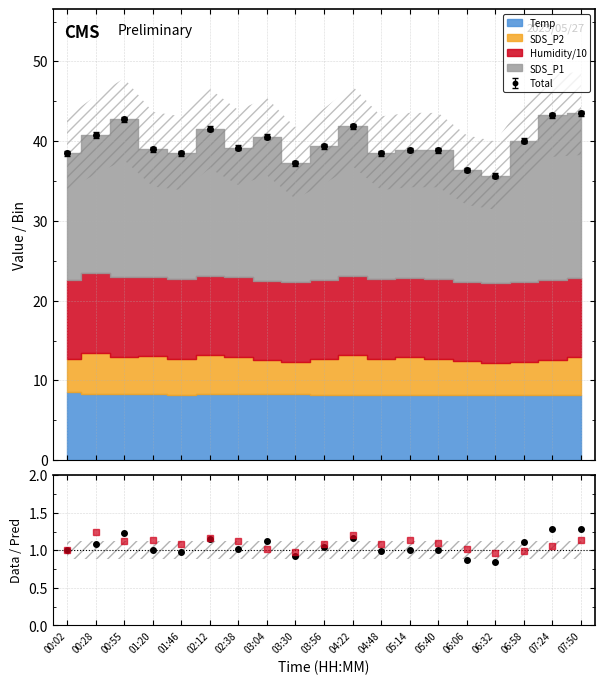

At which category does the chart reach its peak across all series?

07:24